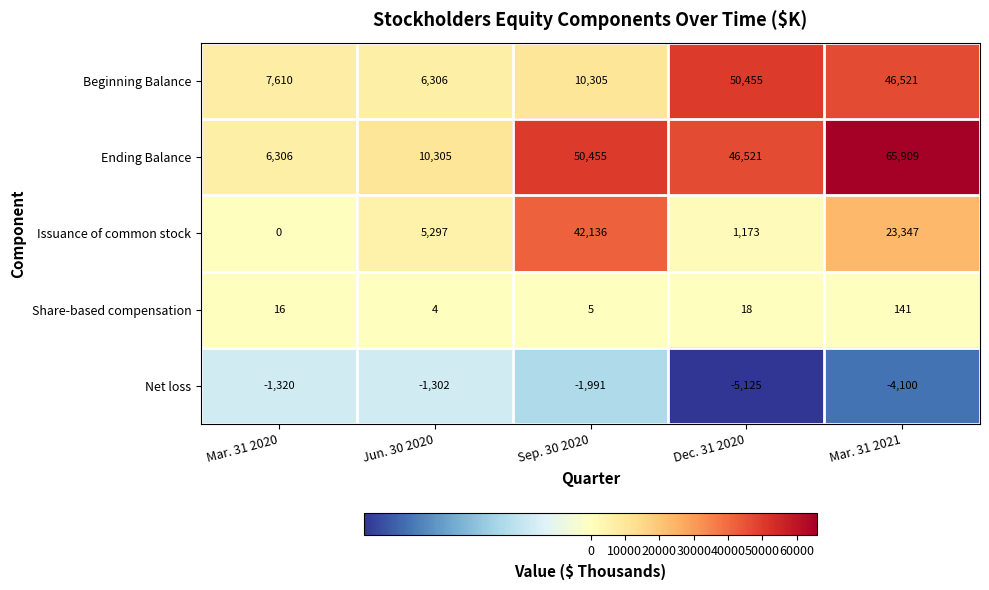

At how many categories does at least one series exceed 12027?

3